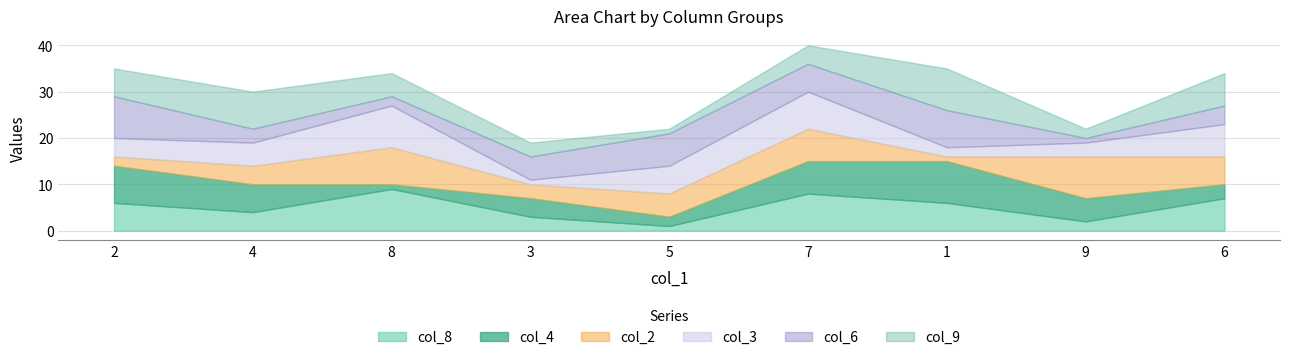

Where is the first local maximum for col_3?

8